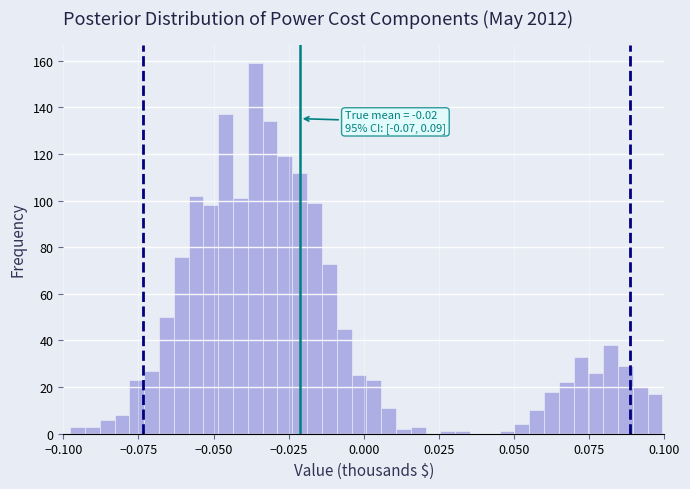

Read against the x-axis, roughly where is the centre of the tallest bar?

-0.035